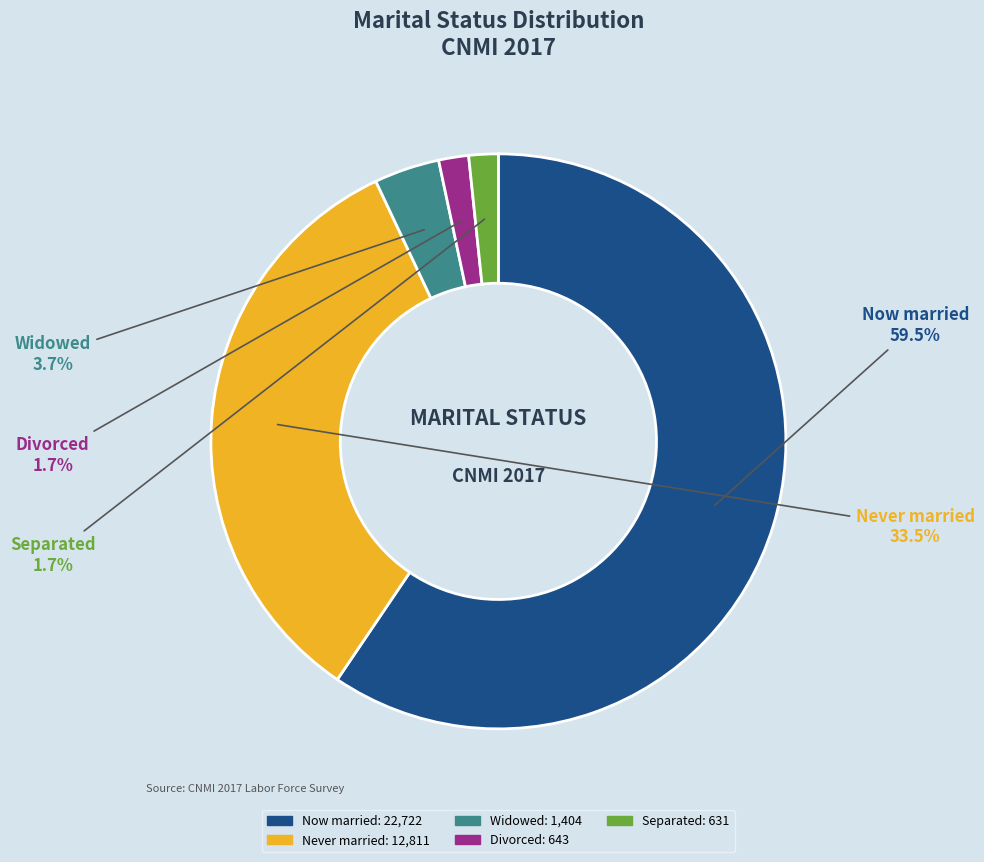

What is the majority slice?

Now married